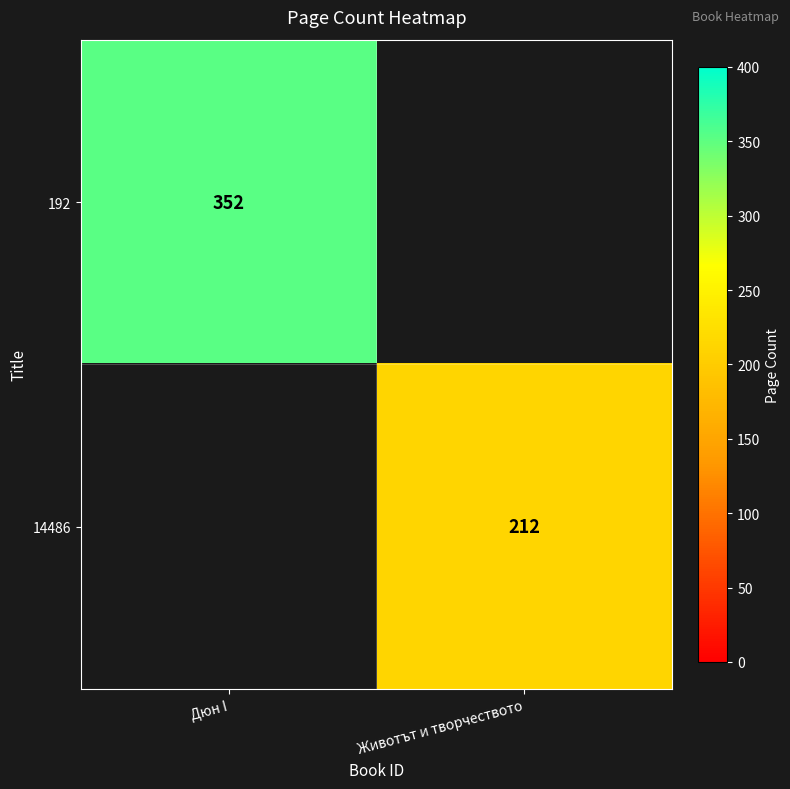

At which category is the sum across all series the highest?

Дюн I